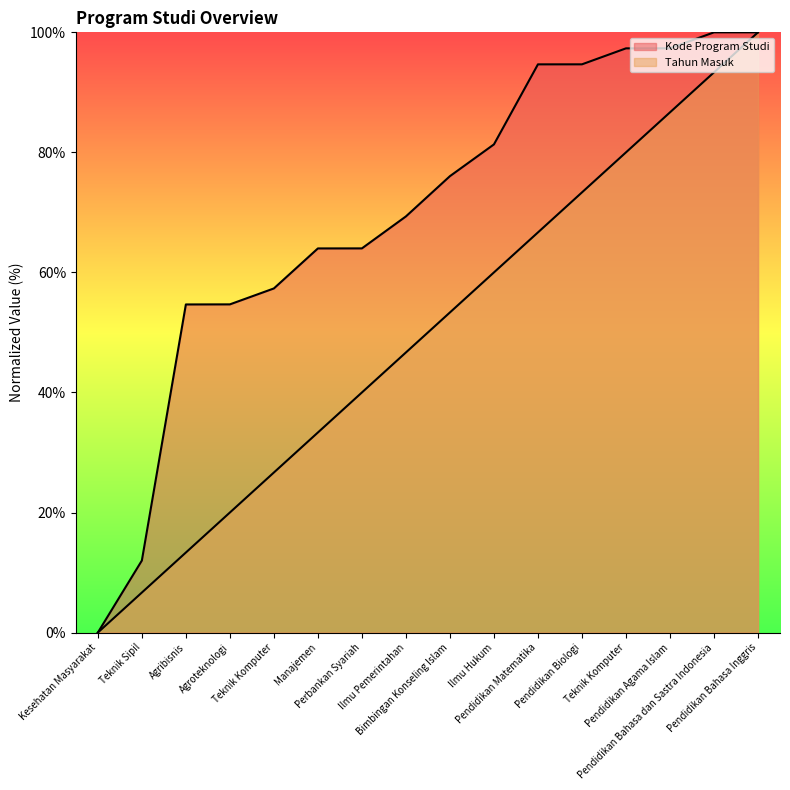

How many data points in Kode Program Studi are above 76?

8